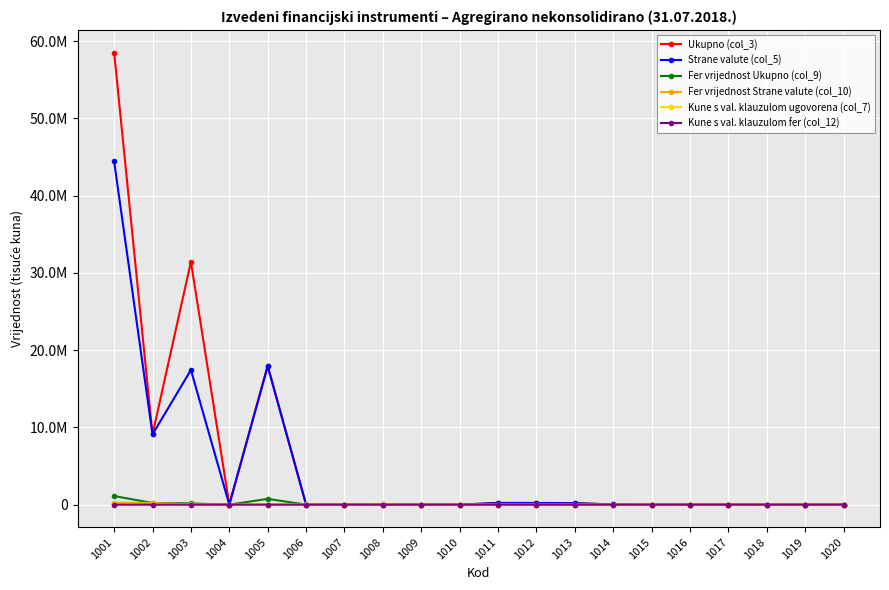

Reading right to left, list all the values displayed in this chart.

Ukupno (col_3): 1020=0	1019=0	1018=0	1017=3301	1016=3301	1015=0	1014=29368	1013=184373	1012=213741	1011=217042	1010=0	1009=0	1008=22084	1007=0	1006=22084	1005=17992933	1004=0	1003=31425233	1002=9088980	1001=58507147
Strane valute (col_5): 1020=0	1019=0	1018=0	1017=3301	1016=3301	1015=0	1014=29368	1013=184373	1012=213741	1011=217042	1010=0	1009=0	1008=0	1007=0	1006=0	1005=17901933	1004=0	1003=17426757	1002=9088980	1001=44417671
Fer vrijednost Ukupno (col_9): 1020=0	1019=0	1018=0	1017=0	1016=0	1015=0	1014=0	1013=392	1012=392	1011=392	1010=0	1009=0	1008=56	1007=3628	1006=3684	1005=744708	1004=0	1003=156141	1002=214108	1001=1114957
Fer vrijednost Strane valute (col_10): 1020=0	1019=0	1018=0	1017=0	1016=0	1015=0	1014=0	1013=392	1012=392	1011=392	1010=0	1009=0	1008=0	1007=3628	1006=3628	1005=6025	1004=0	1003=22135	1002=214108	1001=242268
Kune s val. klauzulom ugovorena (col_7): 1020=0	1019=0	1018=0	1017=0	1016=0	1015=0	1014=0	1013=0	1012=0	1011=0	1010=0	1009=0	1008=22084	1007=0	1006=22084	1005=0	1004=0	1003=0	1002=0	1001=0
Kune s val. klauzulom fer (col_12): 1020=0	1019=0	1018=0	1017=0	1016=0	1015=0	1014=0	1013=0	1012=0	1011=0	1010=0	1009=0	1008=56	1007=0	1006=56	1005=0	1004=0	1003=0	1002=0	1001=0